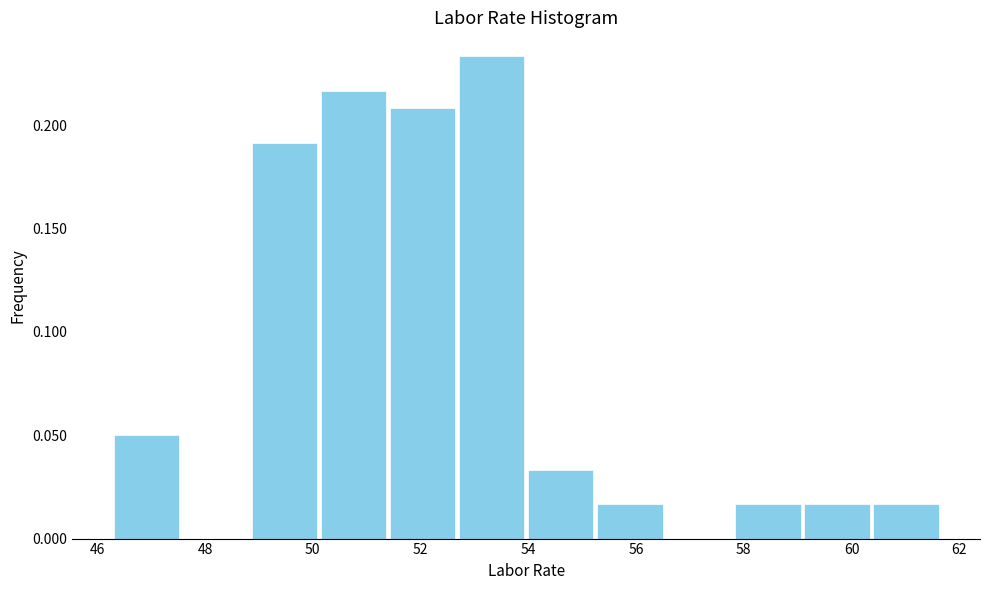

Over which range of the x-axis is the bar tallest?

52.6 to 54.0